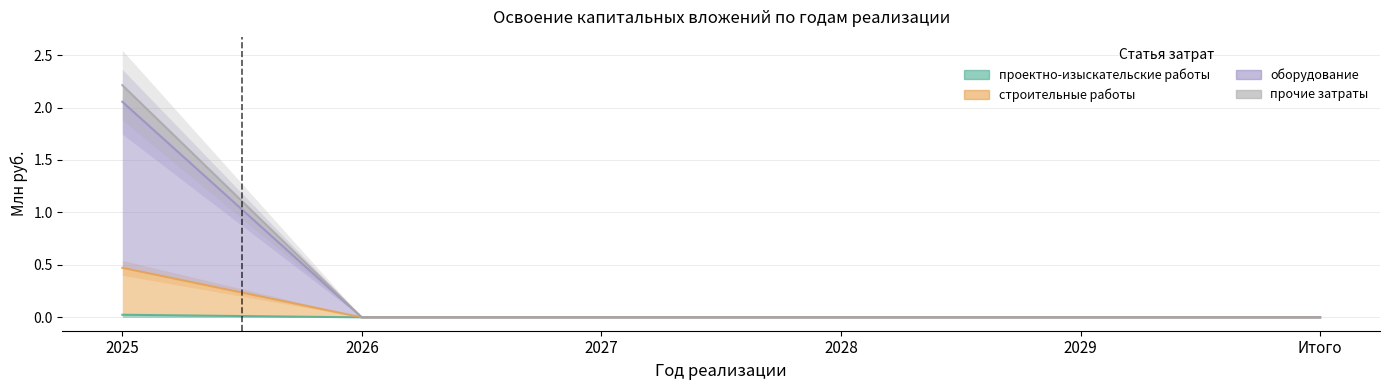

What is the average value of the строительные работы series?

0.1